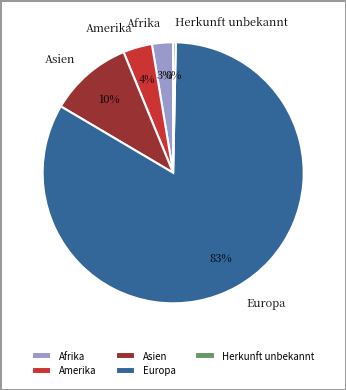

True or false: Amerika accounts for 12% of the total.

False